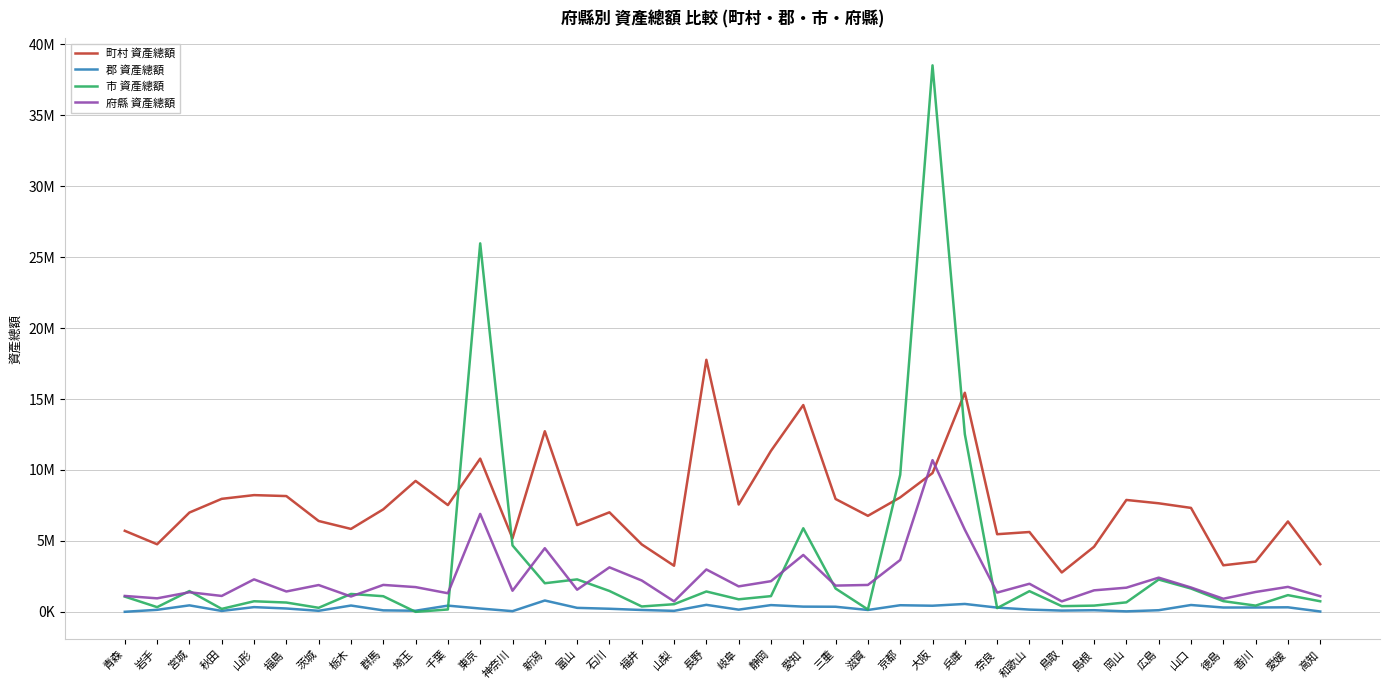

What are all the series names shown in the legend?

町村 資產總額, 郡 資產總額, 市 資產總額, 府縣 資產總額